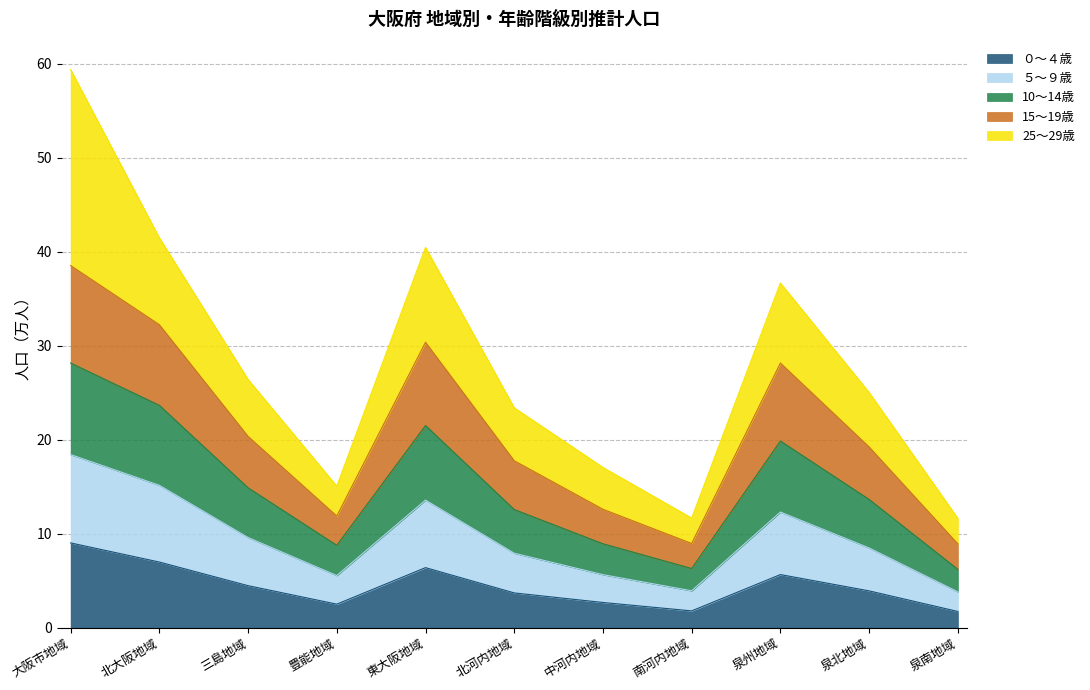

At which category is the sum across all series the highest?

大阪市地域